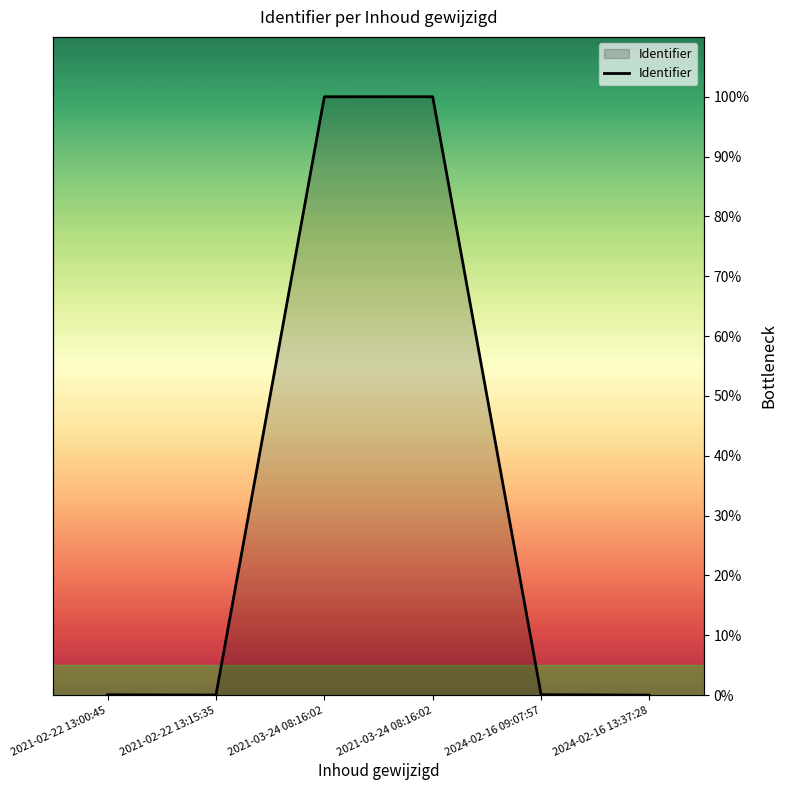

How many interior local valleys (lower than both neighbors) does the data have?

1